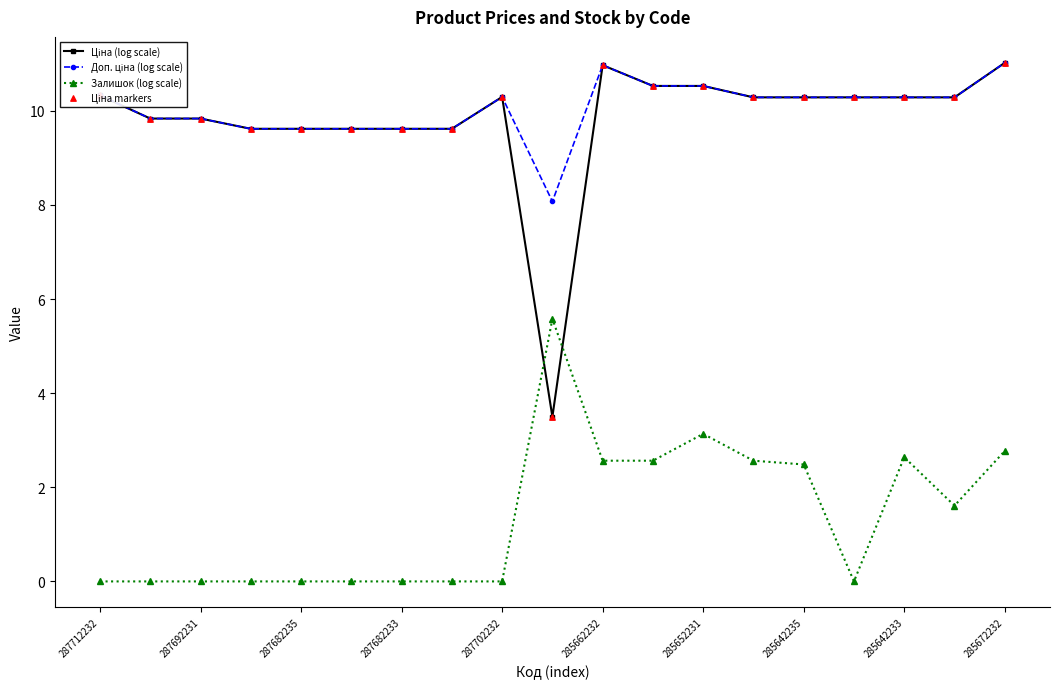

What is the maximum value shown in the chart?

11.0